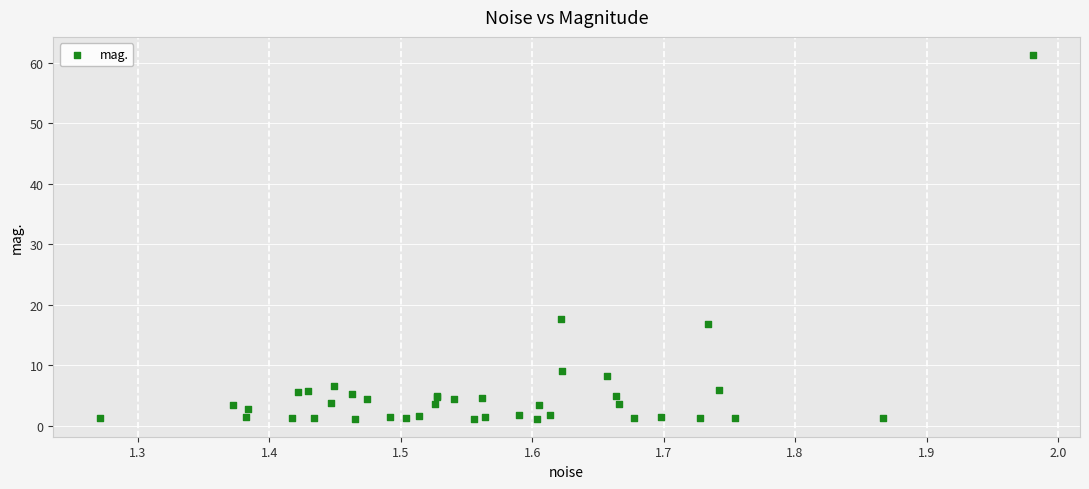

What Y value in the scatter plot is closest to 31?

17.6